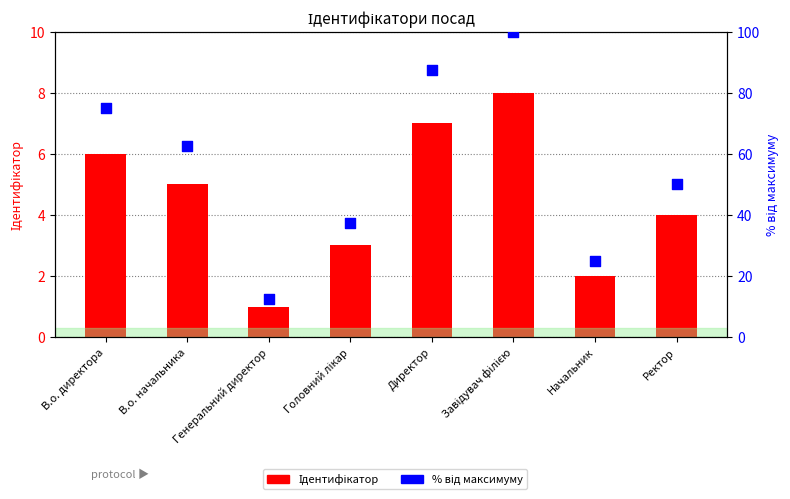

Which series reaches the minimum Y coordinate?

Ідентифікатор